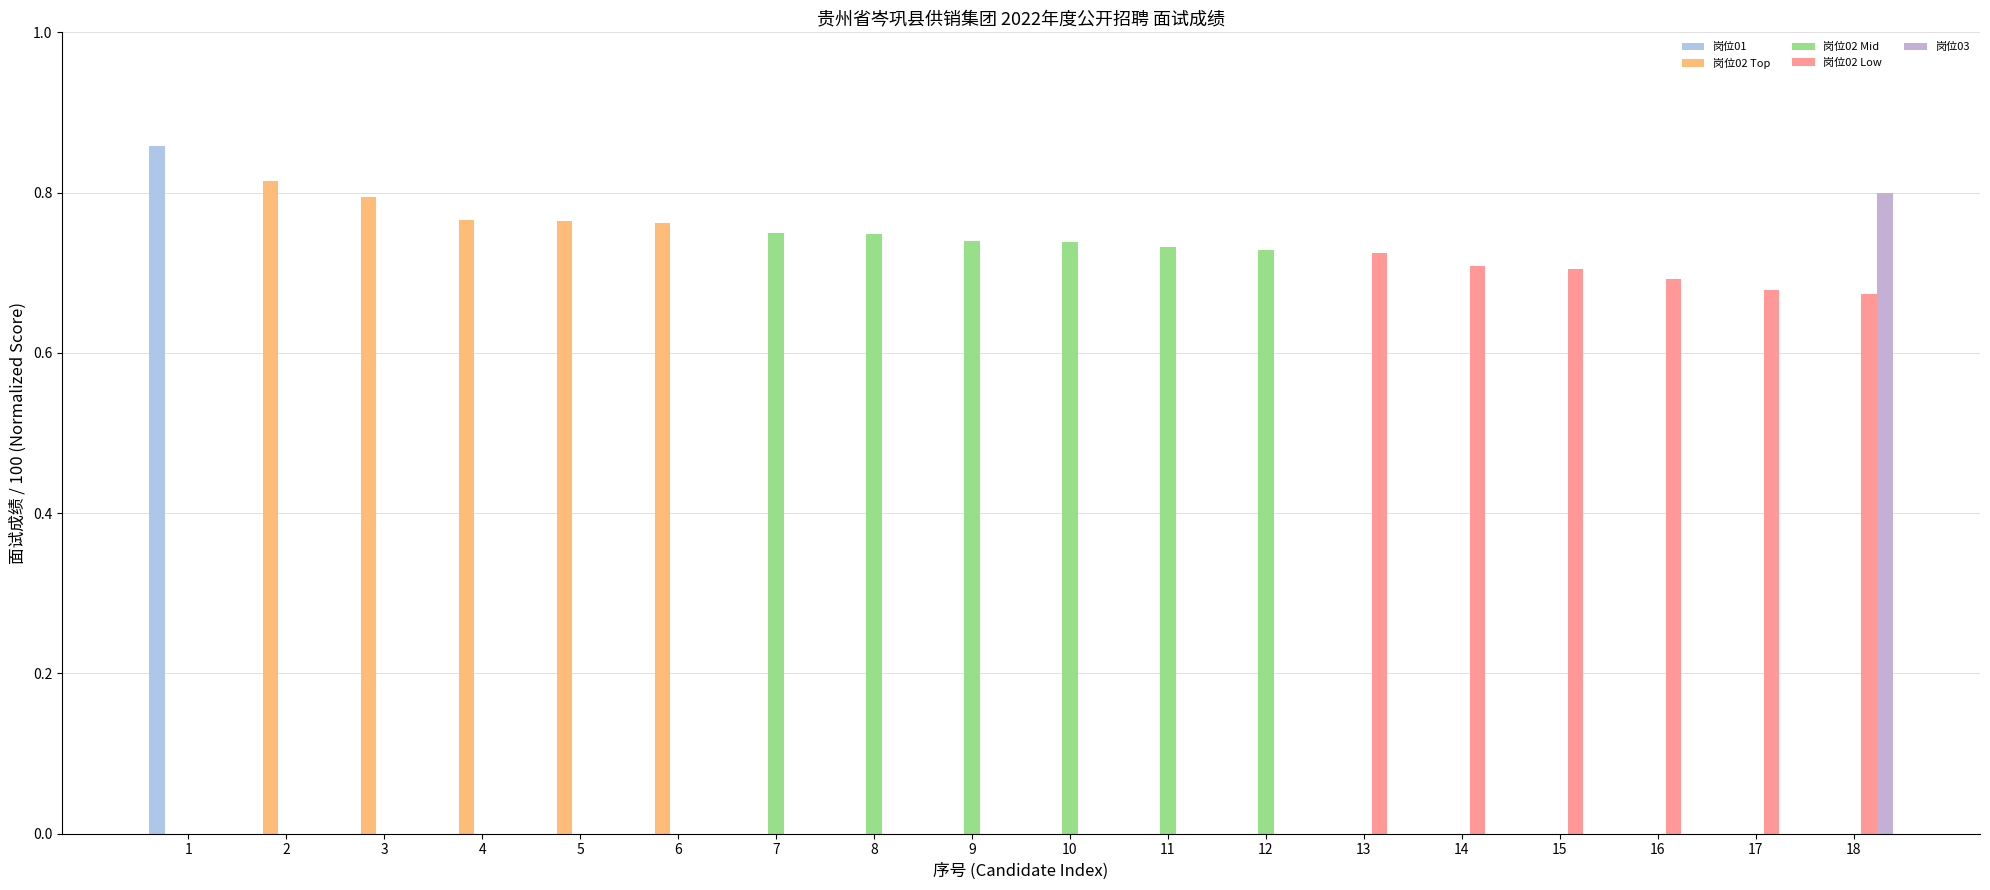

Which series has the widest spread of values?

岗位01